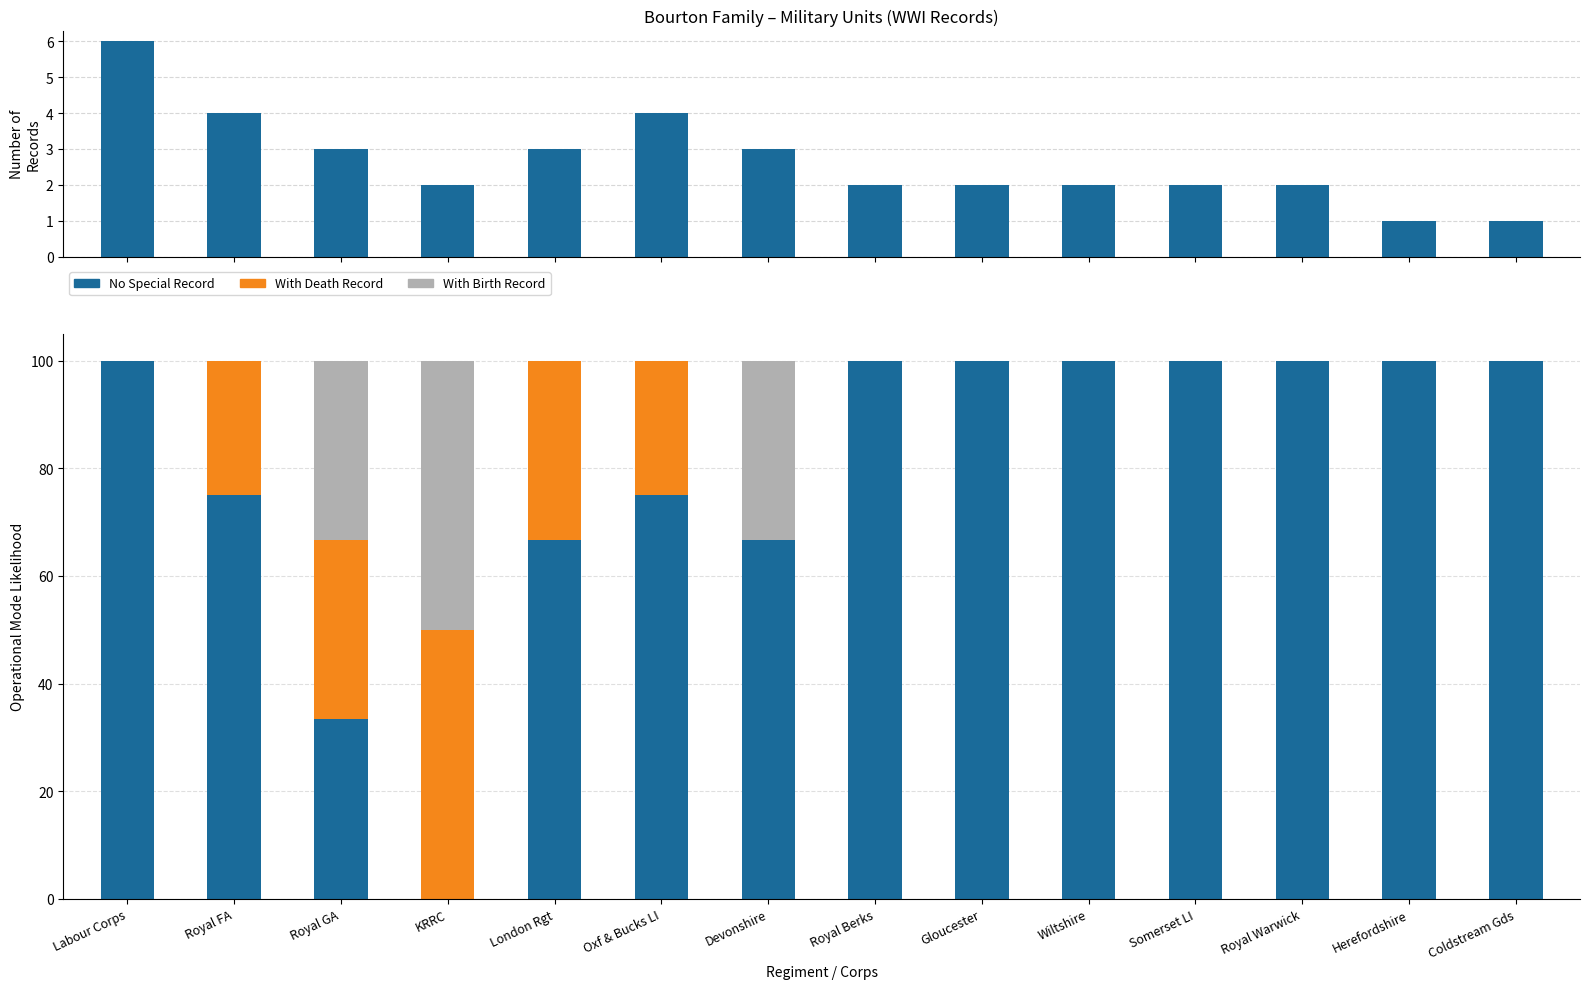

True or false: Count has a value of 2.0 at Royal Warwick.

True